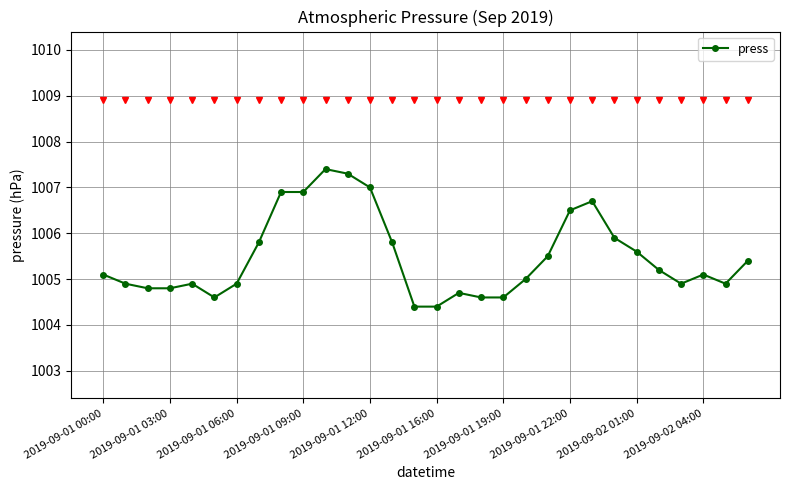

What is the value of the 24th point from the left?

1005.9